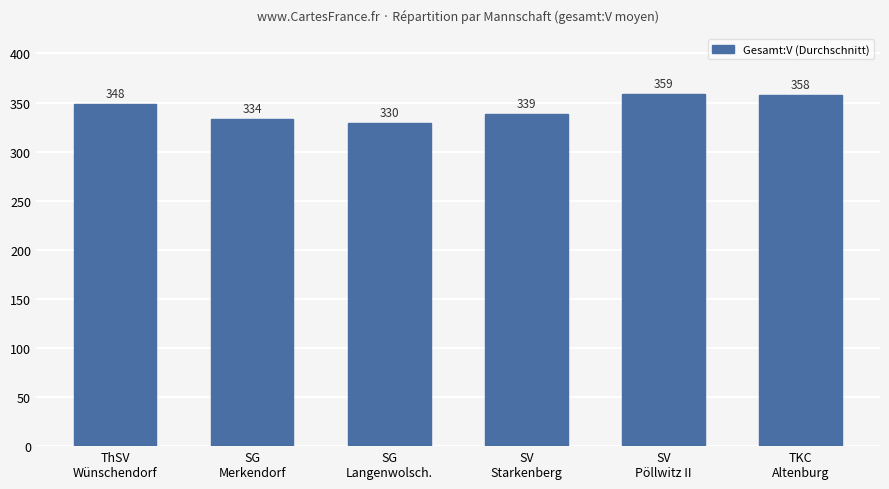

What is the minimum value shown in the chart?

329.5